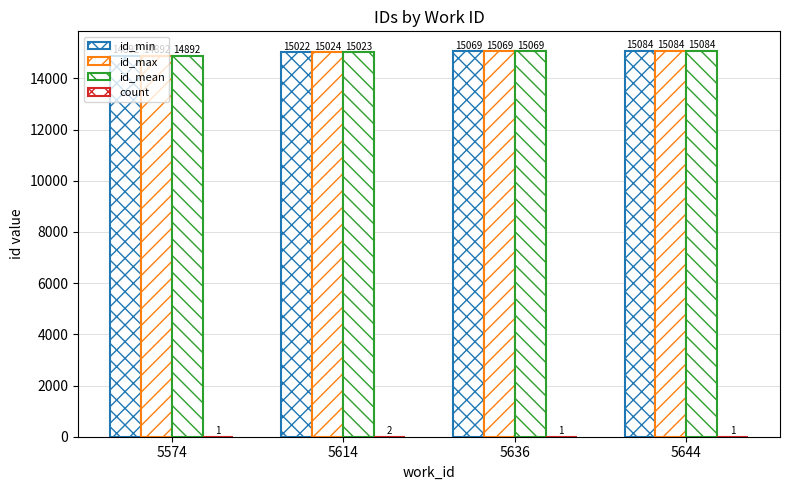

Are the bars grouped side by side (vs. stacked)?

Yes